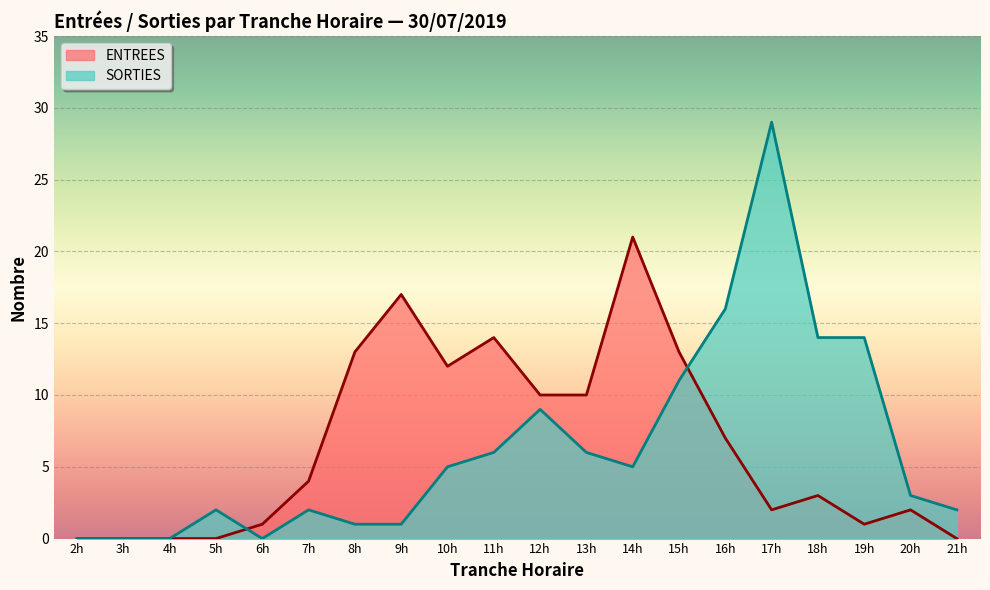

How many values in the SORTIES series are below 5?

10